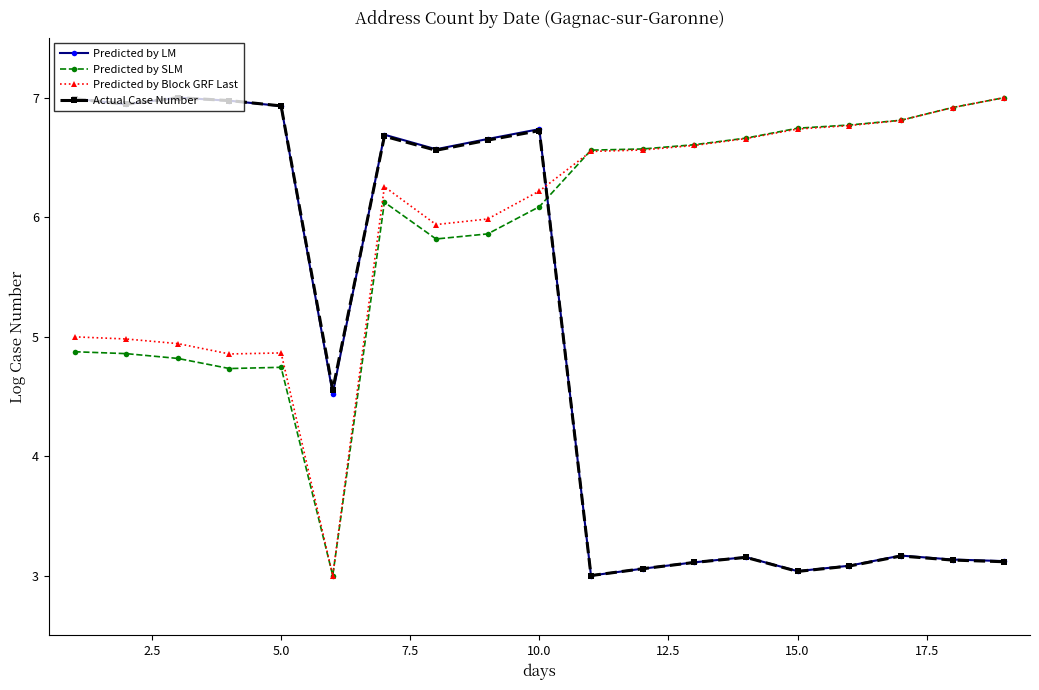

True or false: Predicted by Block GRF Last has more than 1 interior local peaks.

True